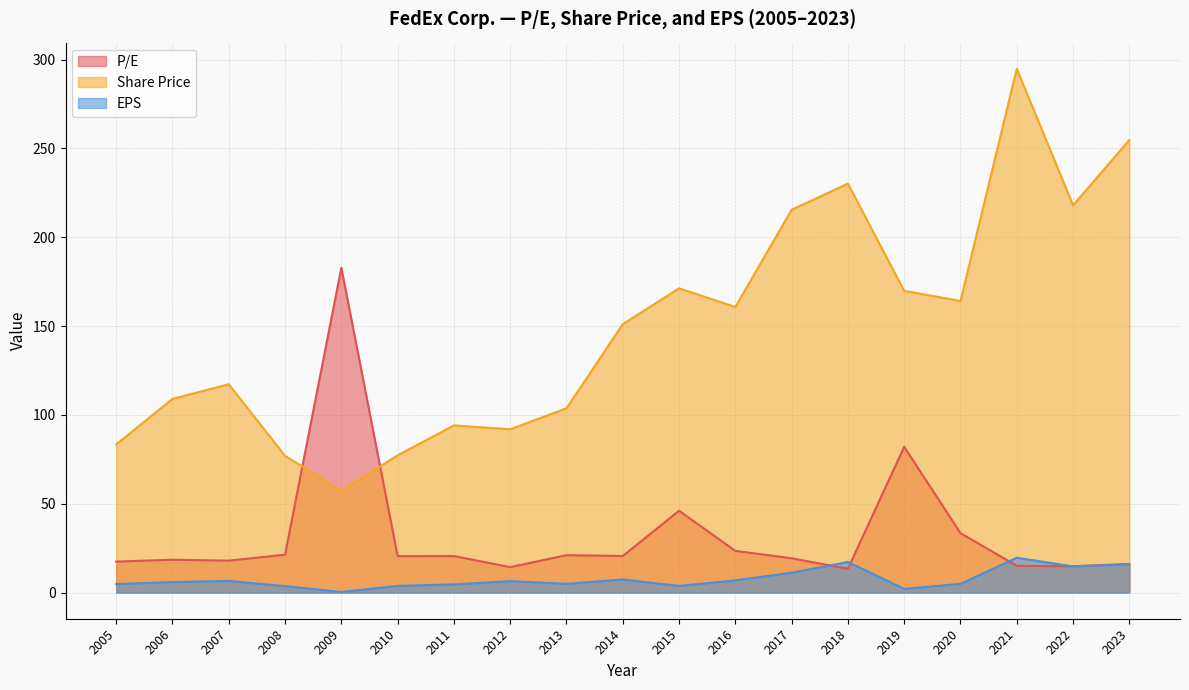

How many lines are shown in the chart?

3